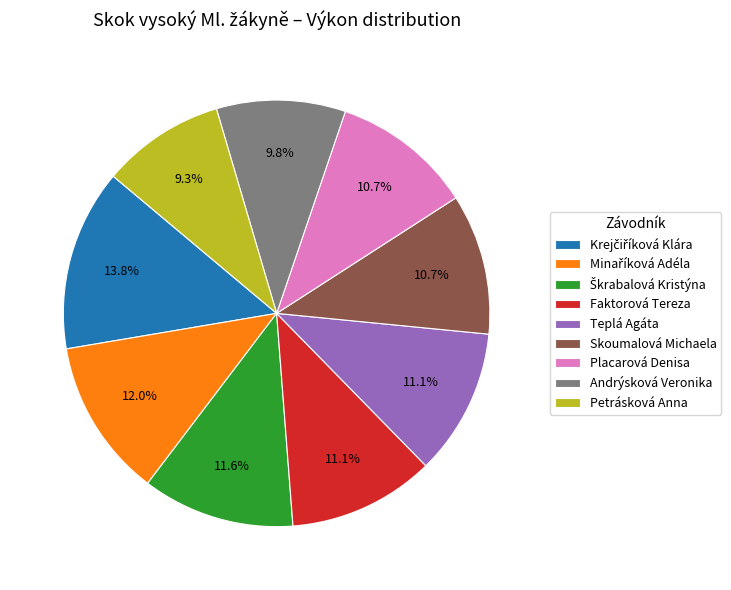

To the nearest percent, what is the difference between the largest and smallest slice percentages?

4%